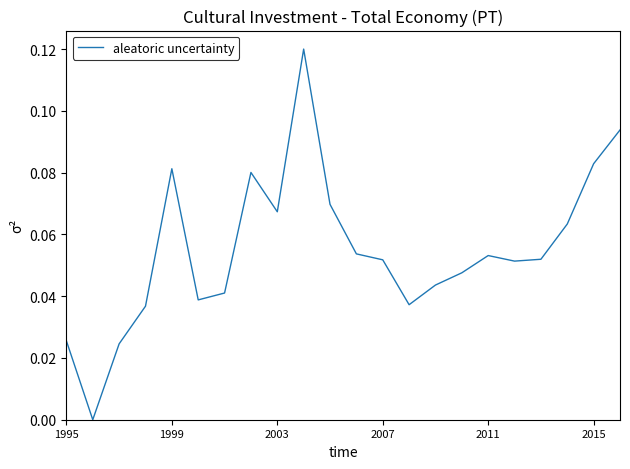

Count the number of data series in this chart.

1